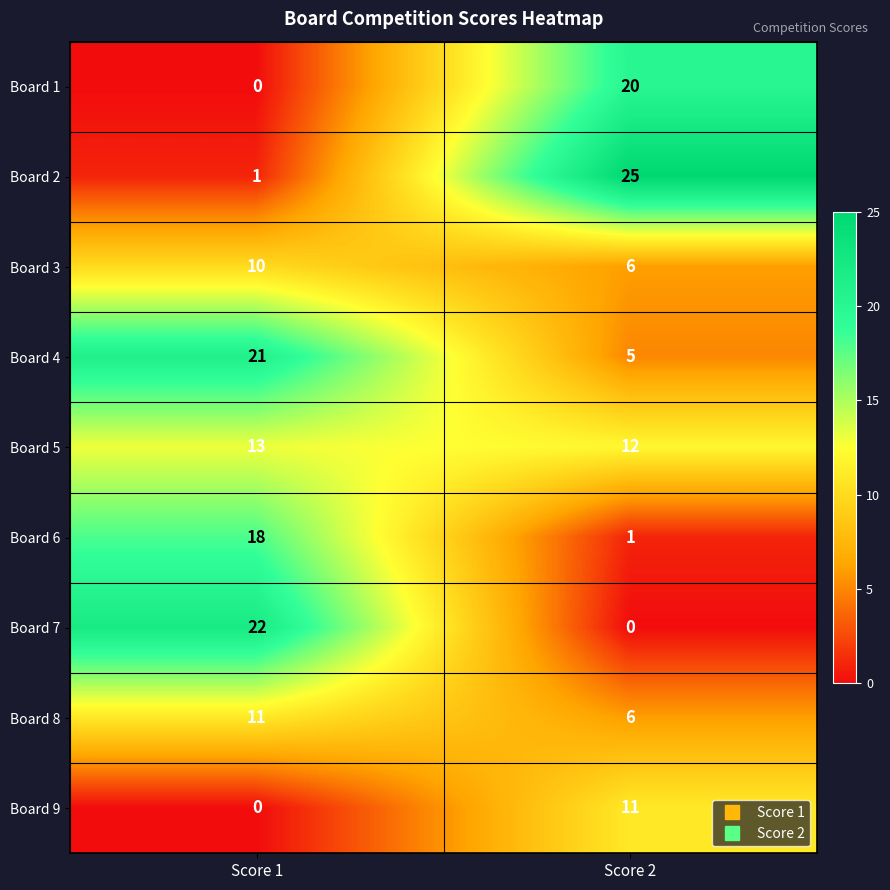

Rank the categories by Board 8 value from lowest to highest.

Score 2, Score 1